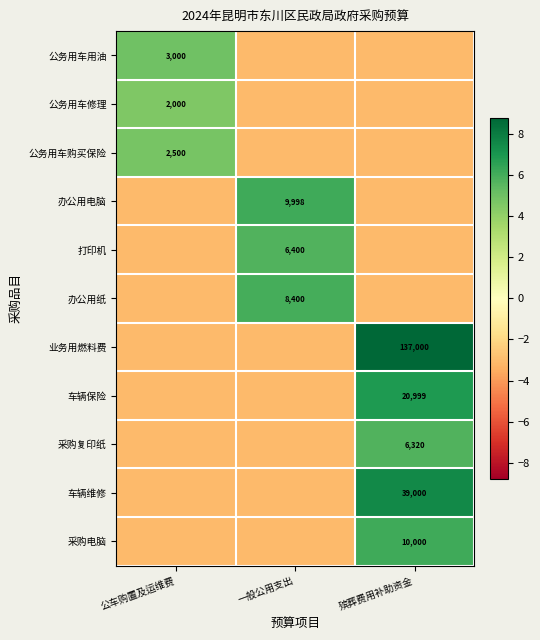

Between 殡葬费用补助资金 and 一般公用支出, which is larger?

殡葬费用补助资金